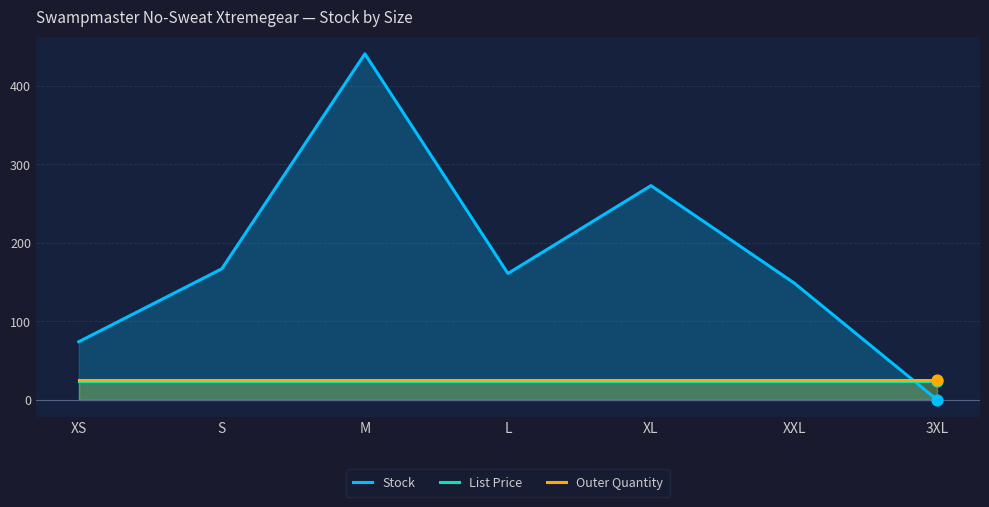

What is the total value across all series at M?

489.9